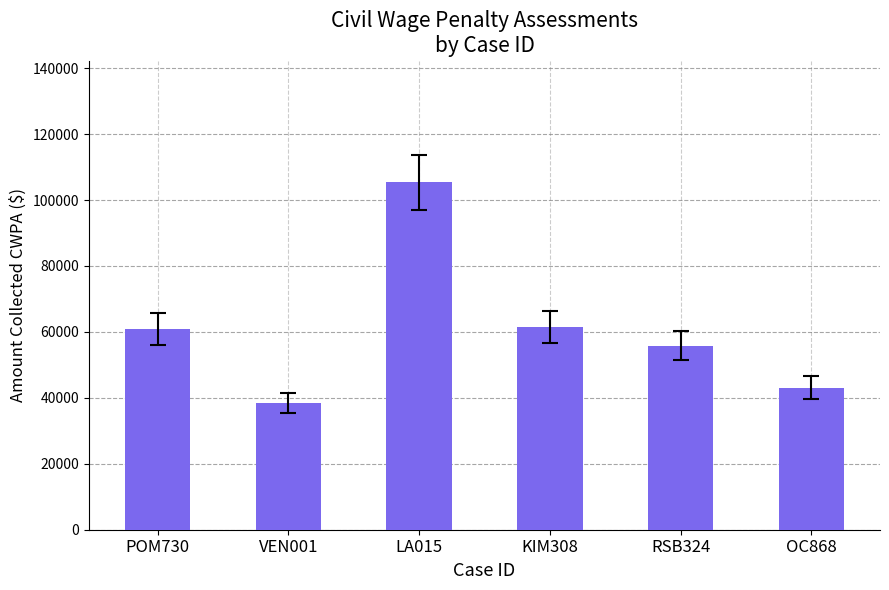

Is it true that the value at VEN001 is 52075.6?

False